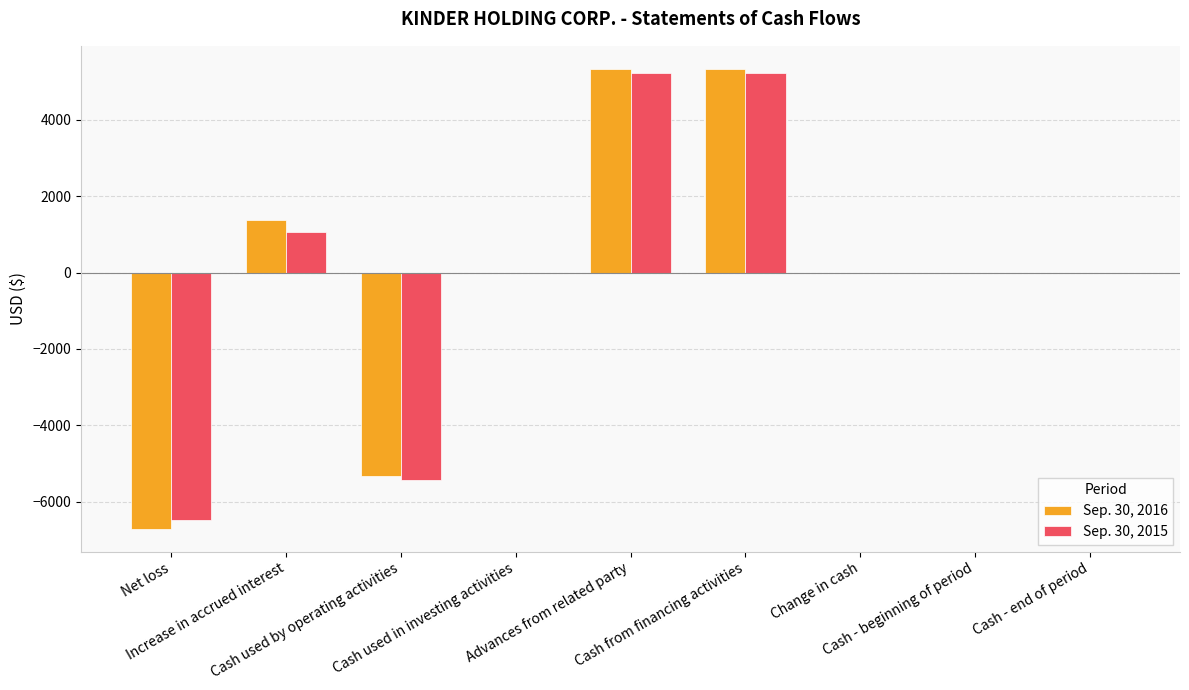

What is the difference between the Sep. 30, 2015 values at Net loss and Cash used by operating activities?

1060